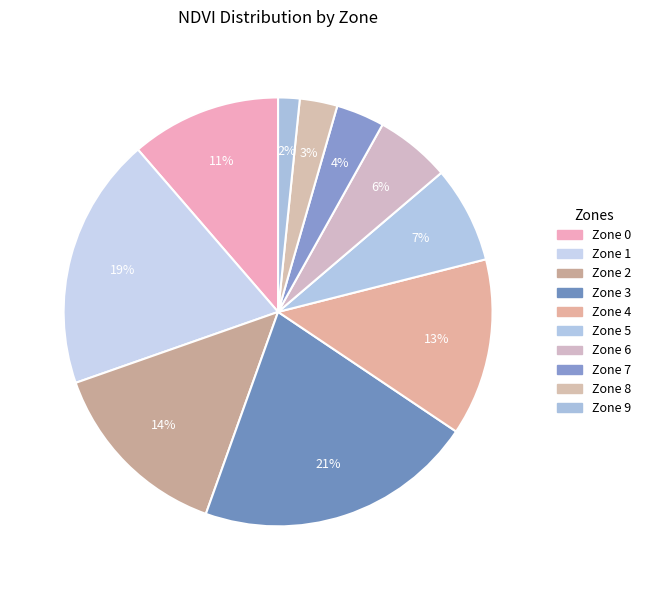

Is it true that Zone 1 is 10% of the pie?

False